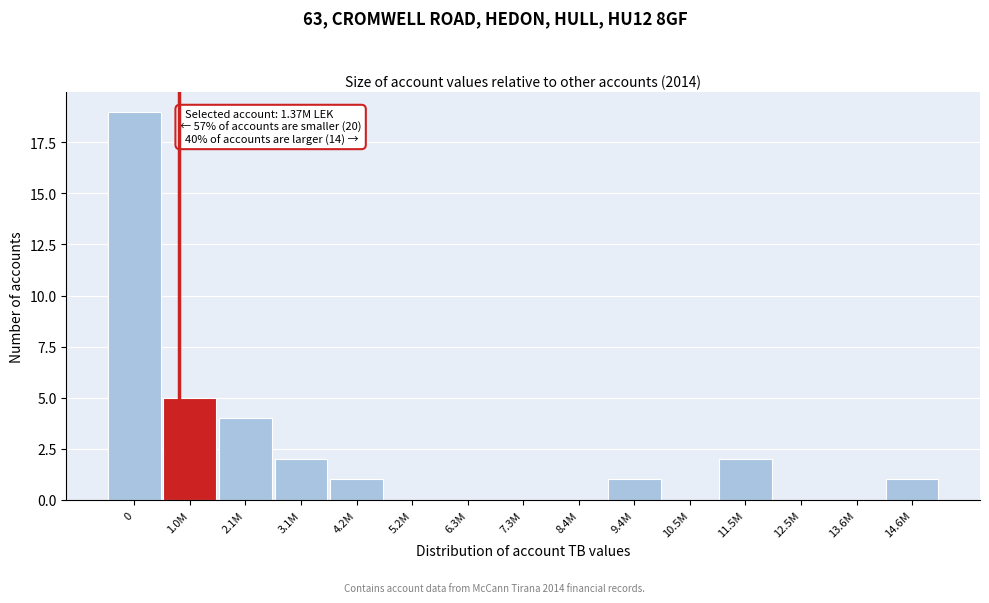

Reading left to right, extract all data points from this chart.

0=19	1.0M=5	2.1M=4	3.1M=2	4.2M=1	5.2M=0	6.3M=0	7.3M=0	8.4M=0	9.4M=1	10.5M=0	11.5M=2	12.5M=0	13.6M=0	14.6M=1